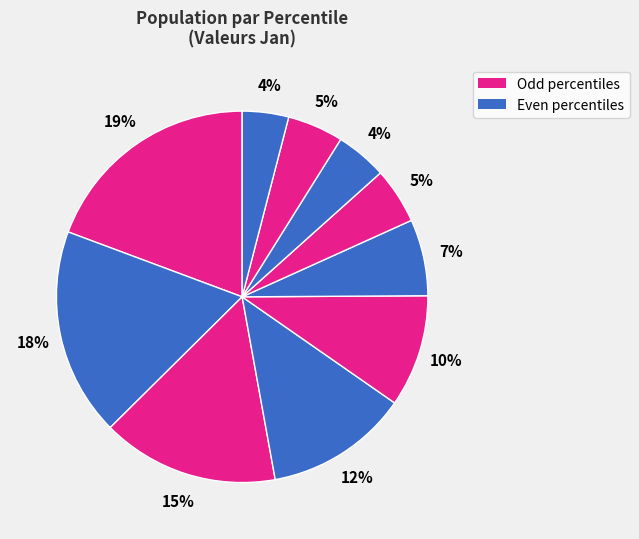

Count the number of slices in the pie.

10